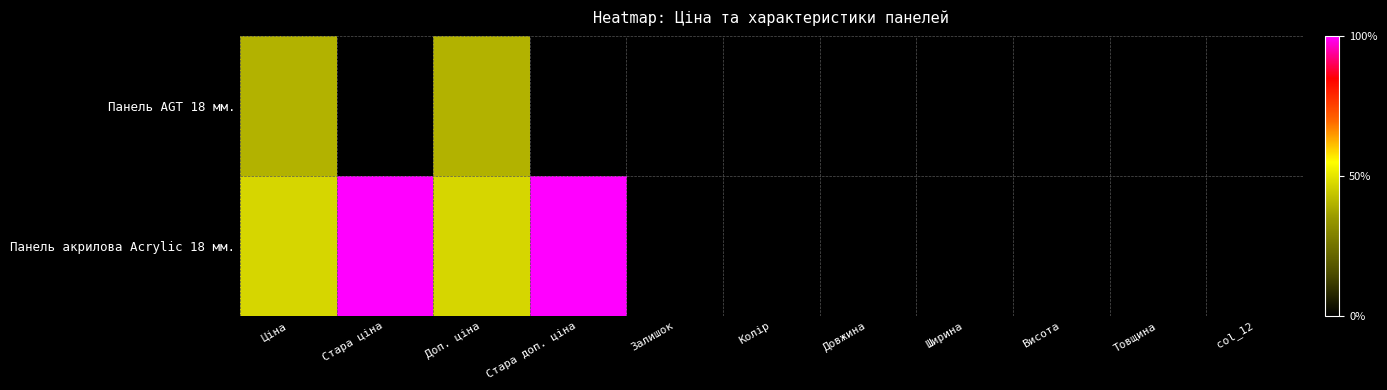

Rank the series at Колір from highest to lowest value.

Панель AGT 18 мм., Панель акрилова Acrylic 18 мм.